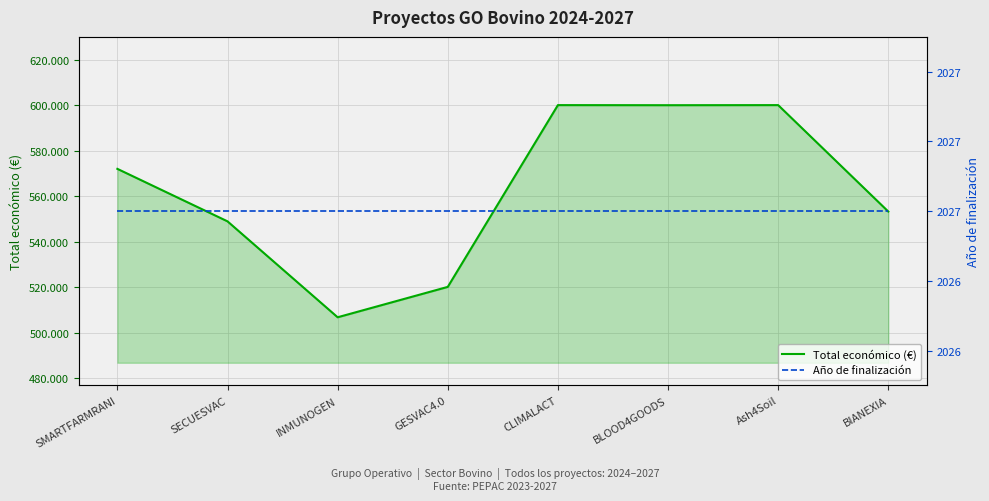

Which label corresponds to the largest value in the chart?

CLIMALACT